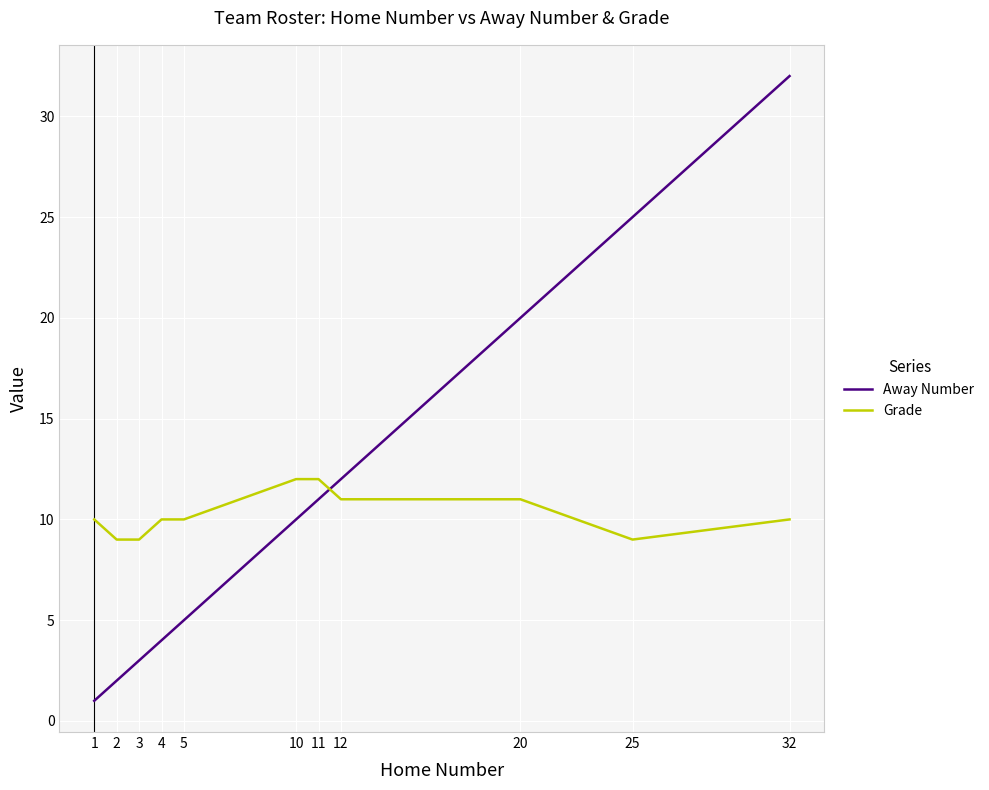

Reading left to right, what are all the values shown in this chart?

Away Number: 1	2	3	4	5	10	11	12	20	25	32
Grade: 10	9	9	10	10	12	12	11	11	9	10